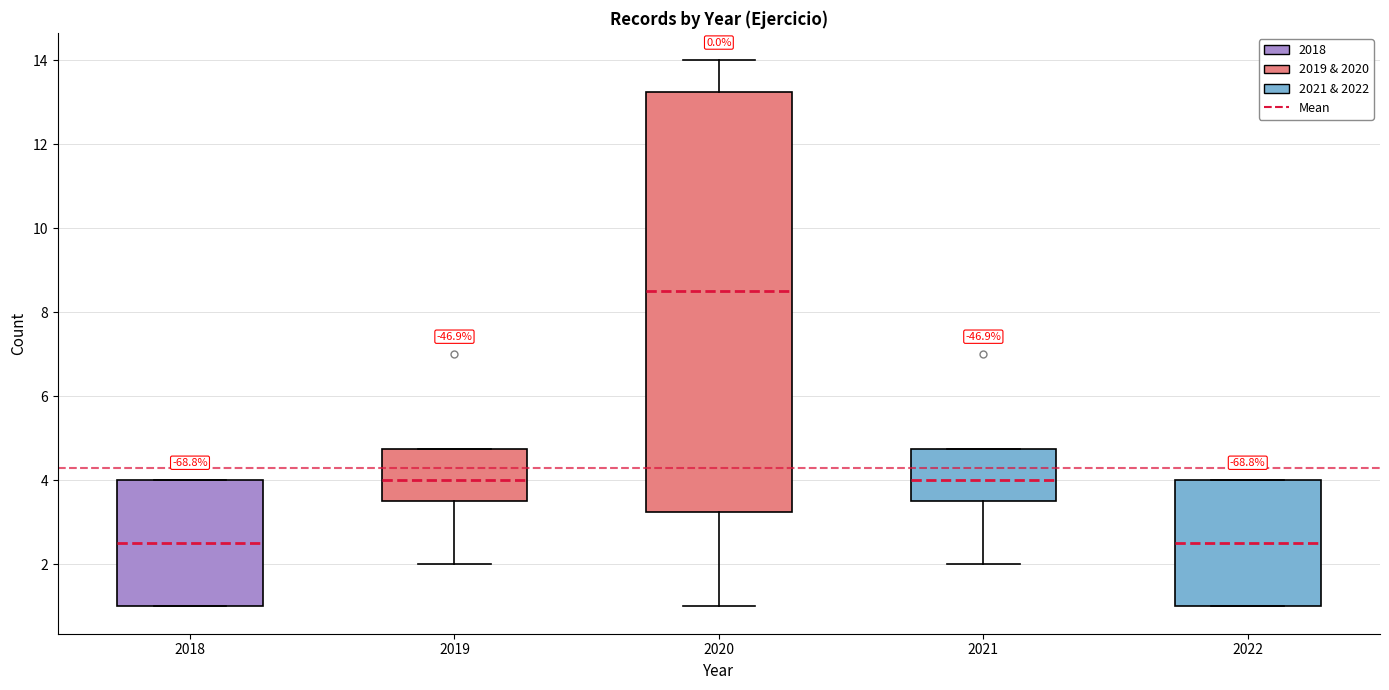

Reading left to right, read every box against the y-axis: the position of its median line, the range the box covers, and the ends of its whiskers. The values are not printed on the chart, so give them approximately, as read against the axis.

2018: median 2.6, box 1.0 to 4.0, whiskers 1.0 to 4.0
2019: median 4.0, box 3.6 to 4.8, whiskers 2.0 to 4.8
2020: median 8.6, box 3.2 to 13.2, whiskers 1.0 to 14.0
2021: median 4.0, box 3.6 to 4.8, whiskers 2.0 to 4.8
2022: median 2.6, box 1.0 to 4.0, whiskers 1.0 to 4.0